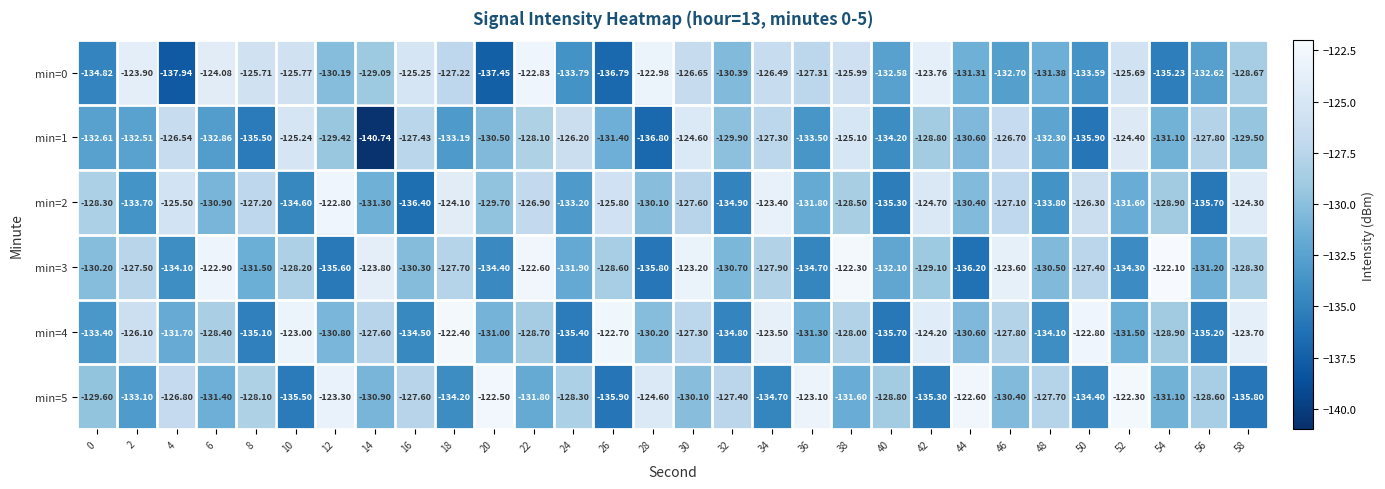

How many data points in min=5 are above -129?

14